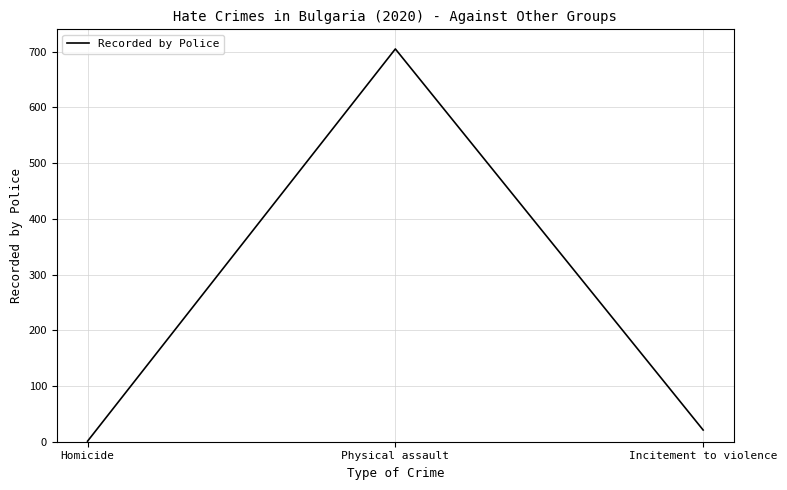

Is this an area chart (filled region under the line)?

No